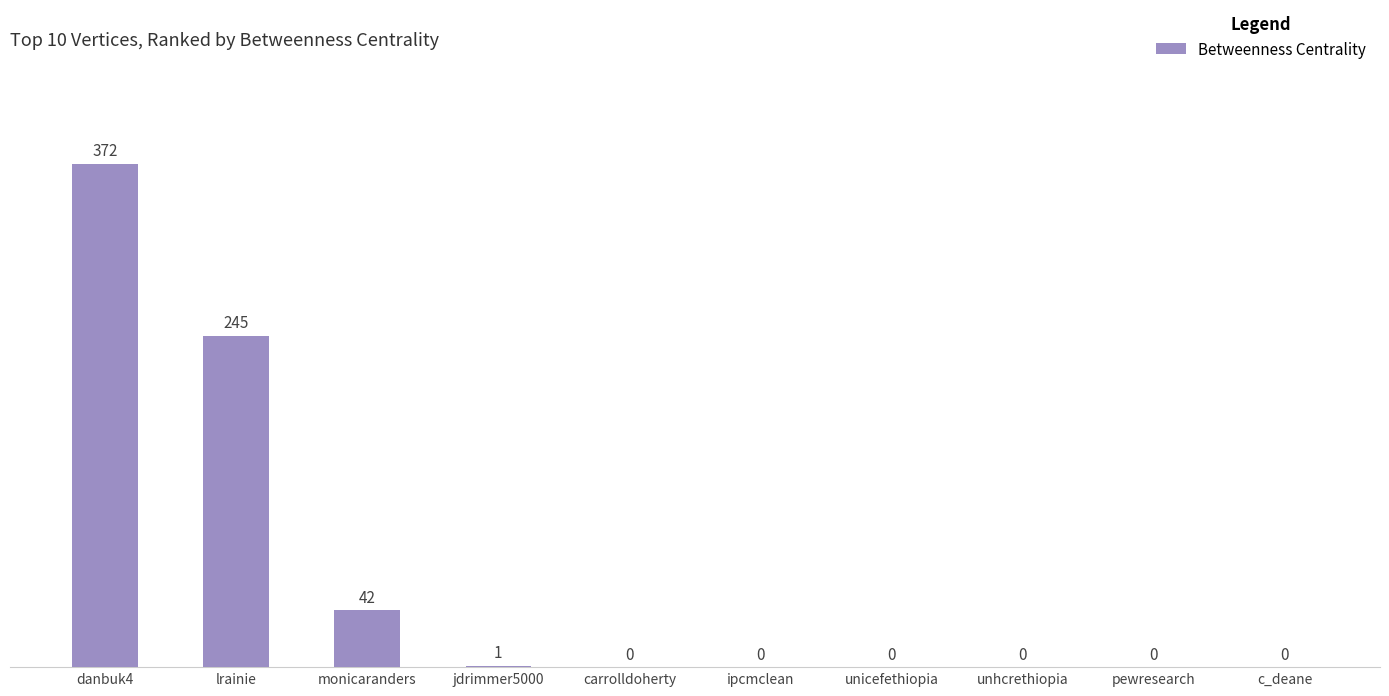

Does the chart contain stacked bars?

No